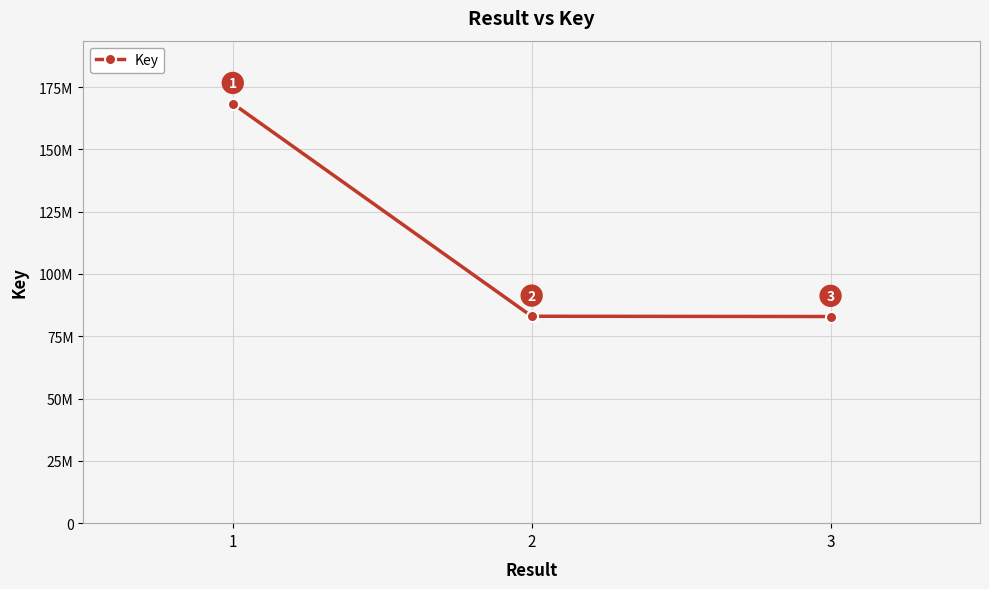

Is this an area chart (filled region under the line)?

No